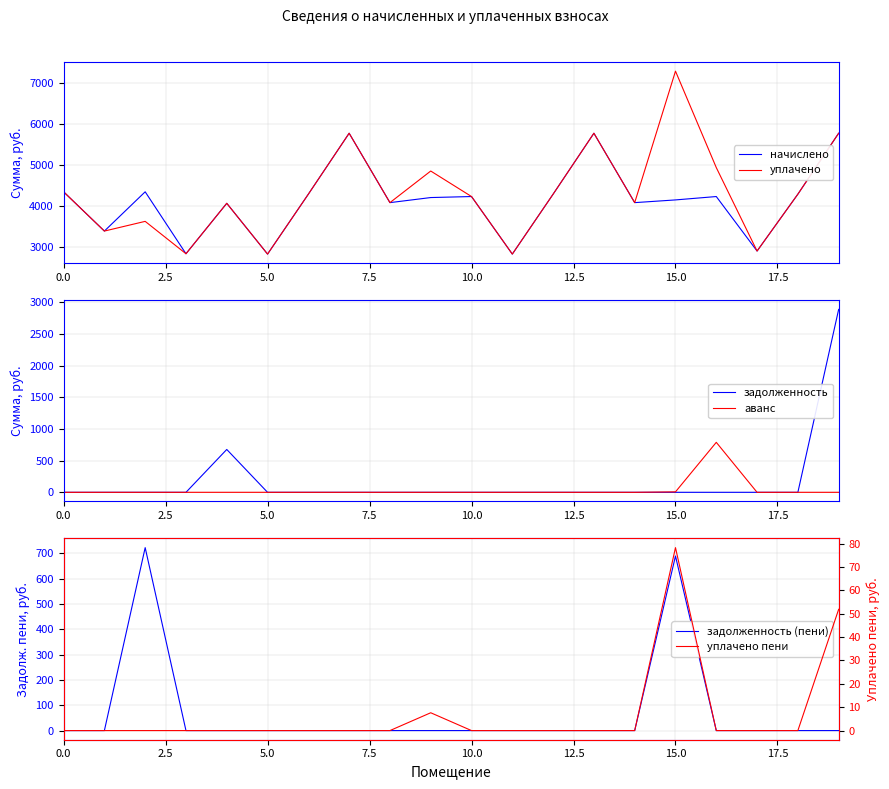

How many interior local peaks does the задолженность series have?

1